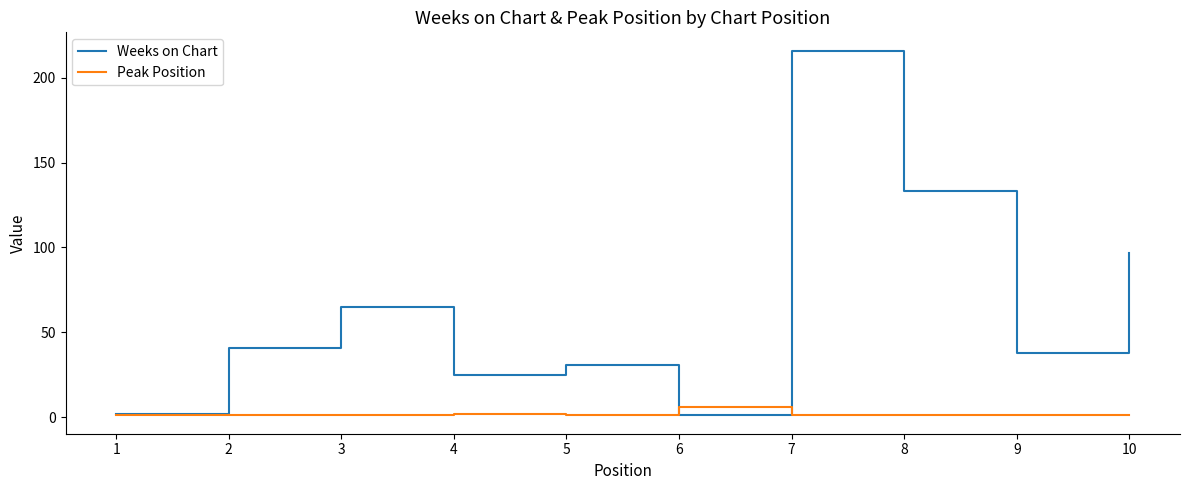

Which series has the largest total across all categories?

Weeks on Chart